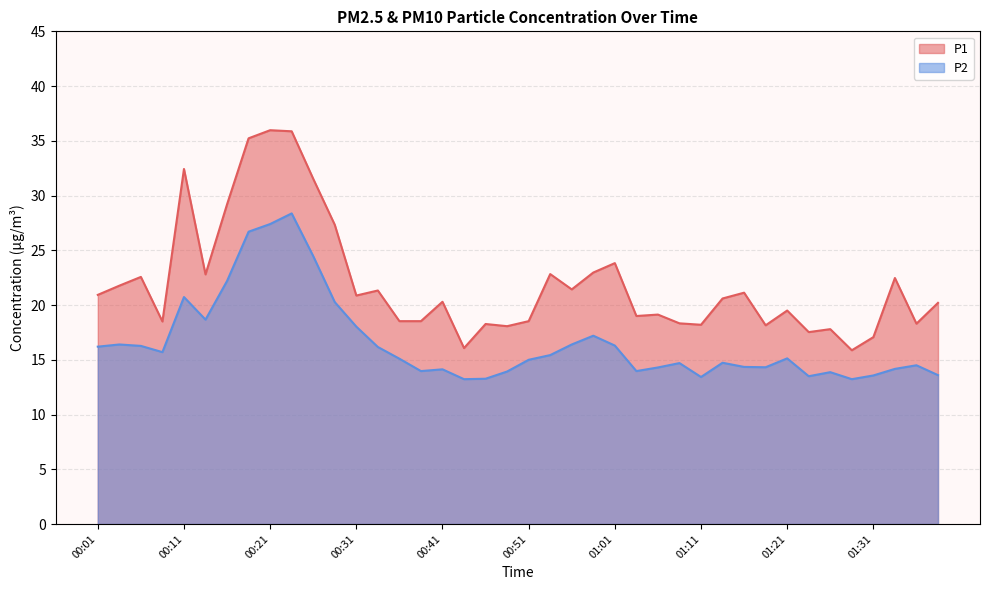

Is it true that P1 equals 54.4 at 00:11?

False